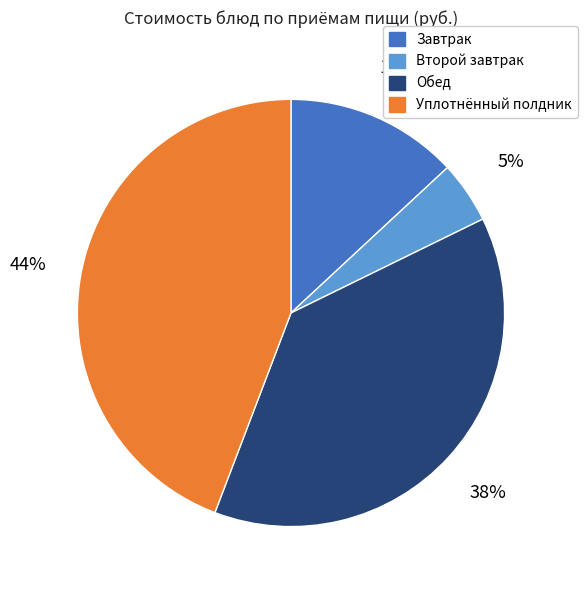

Count the number of slices in the pie.

4